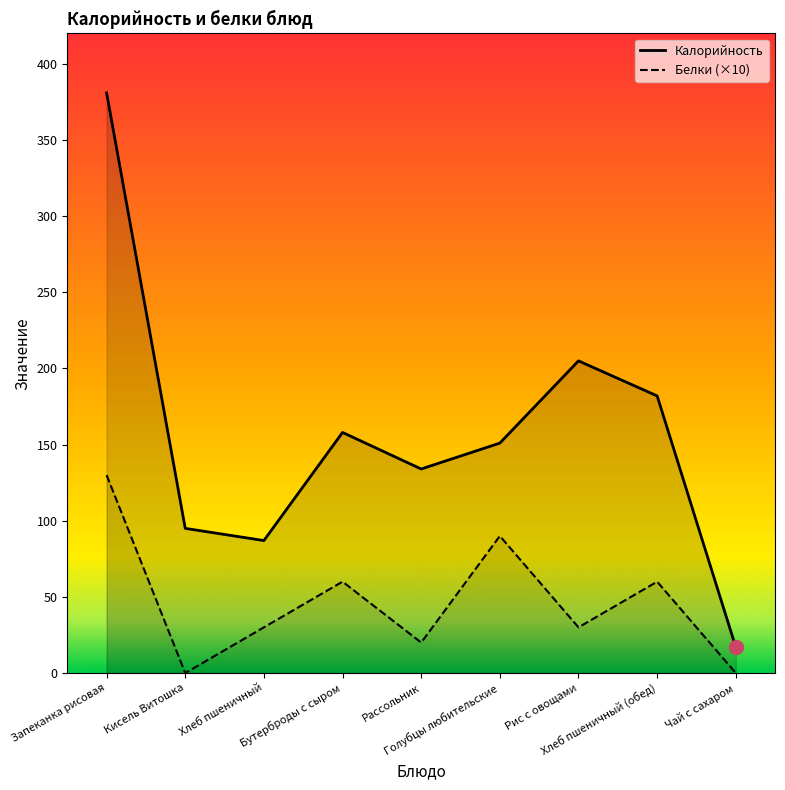

Rank the categories by Калорийность value from lowest to highest.

Чай с сахаром, Хлеб пшеничный, Кисель Витошка, Рассольник, Голубцы любительские, Бутерброды с сыром, Хлеб пшеничный (обед), Рис с овощами, Запеканка рисовая